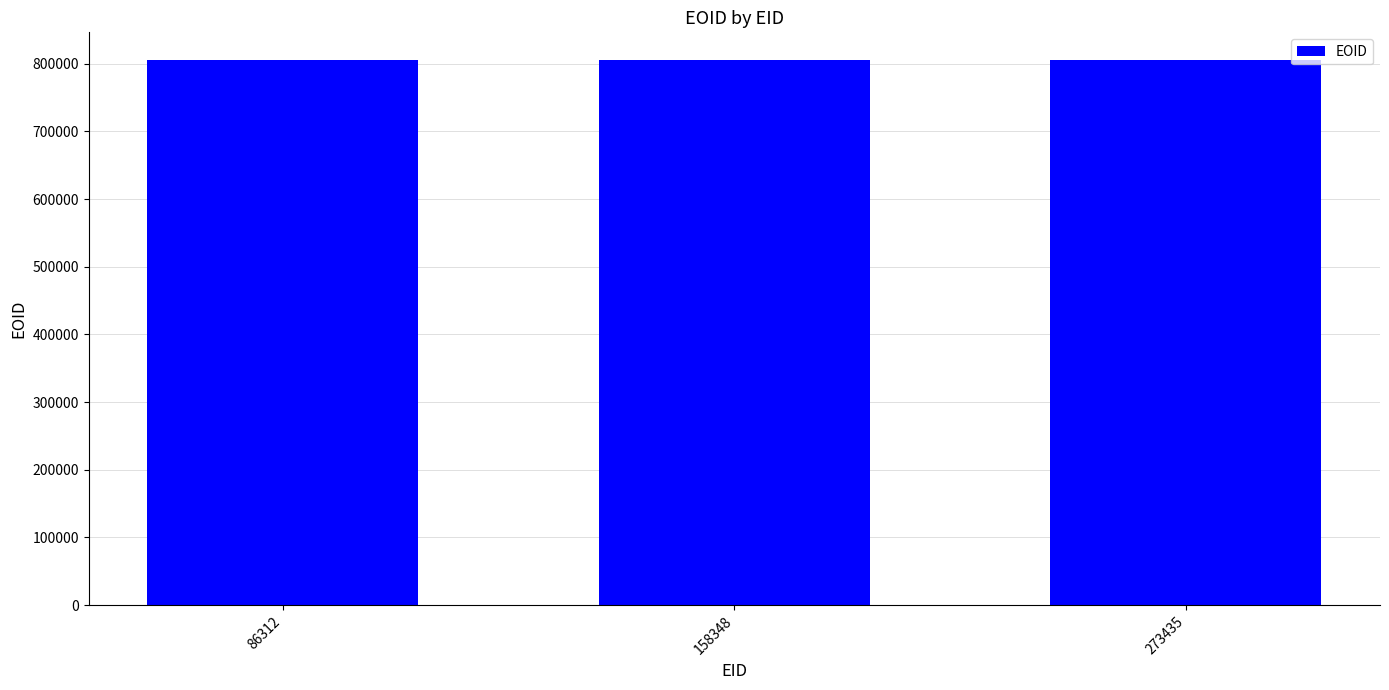

What is the average value?

806150